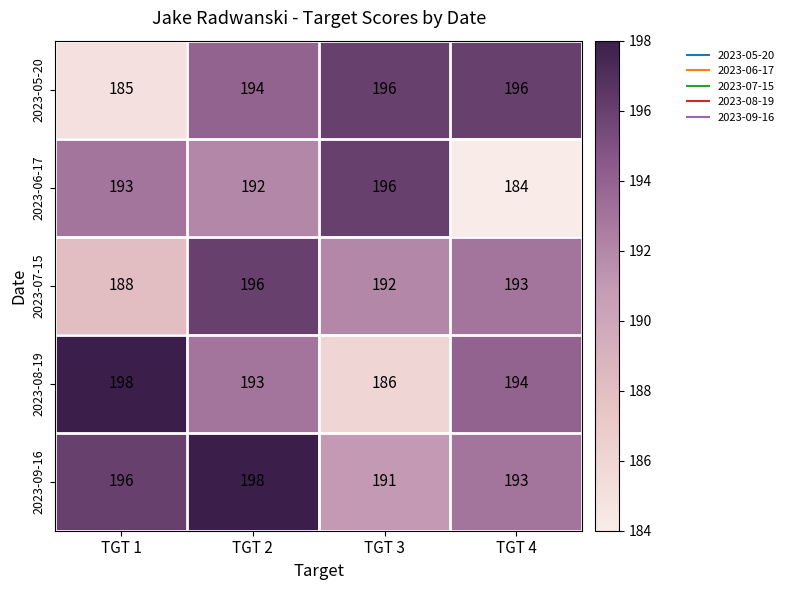

What is the difference between the highest and lowest values at TGT 3?

10